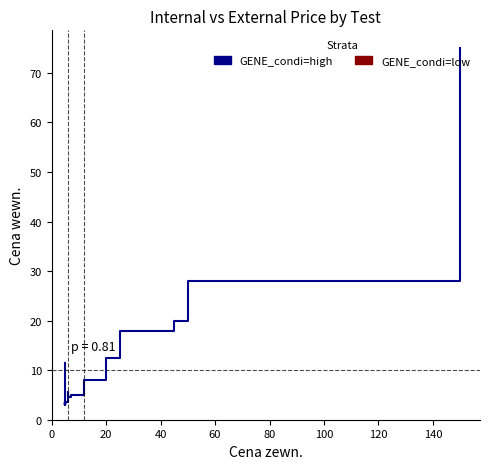

Which has a higher value, 5 or 5?

5